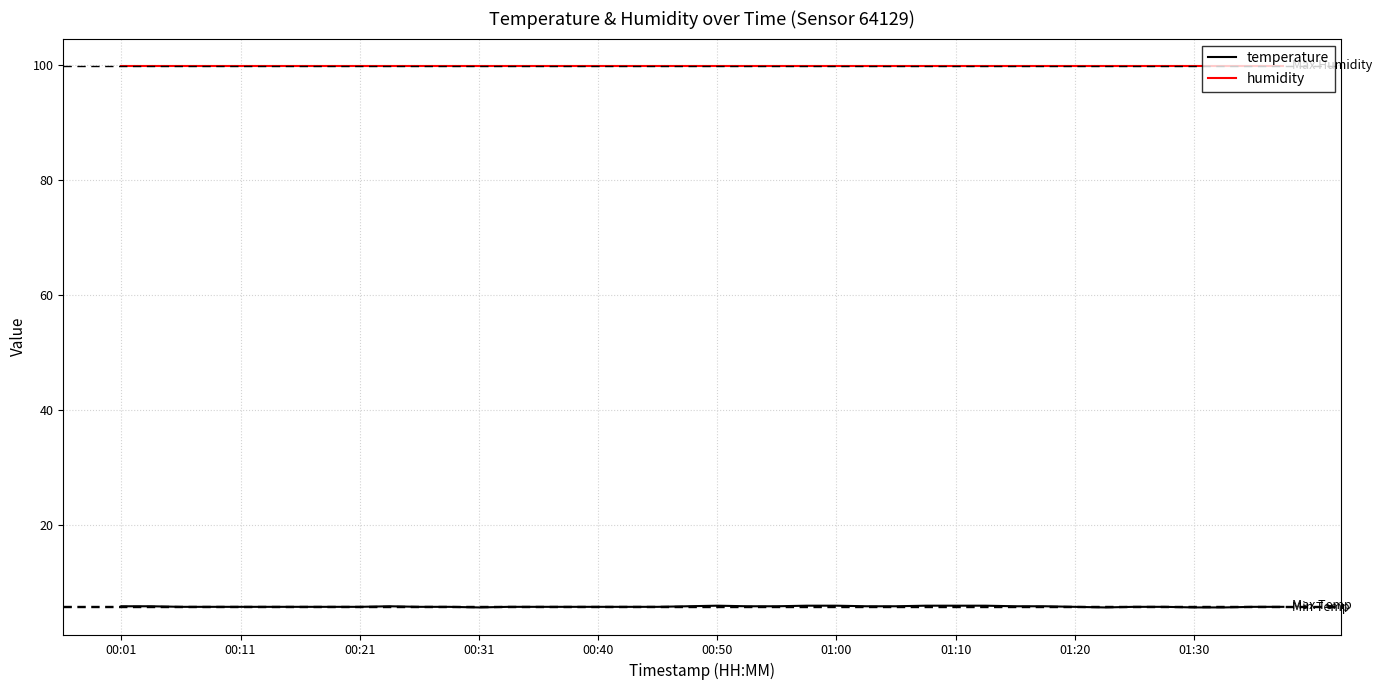

What are all the series names shown in the legend?

temperature, humidity